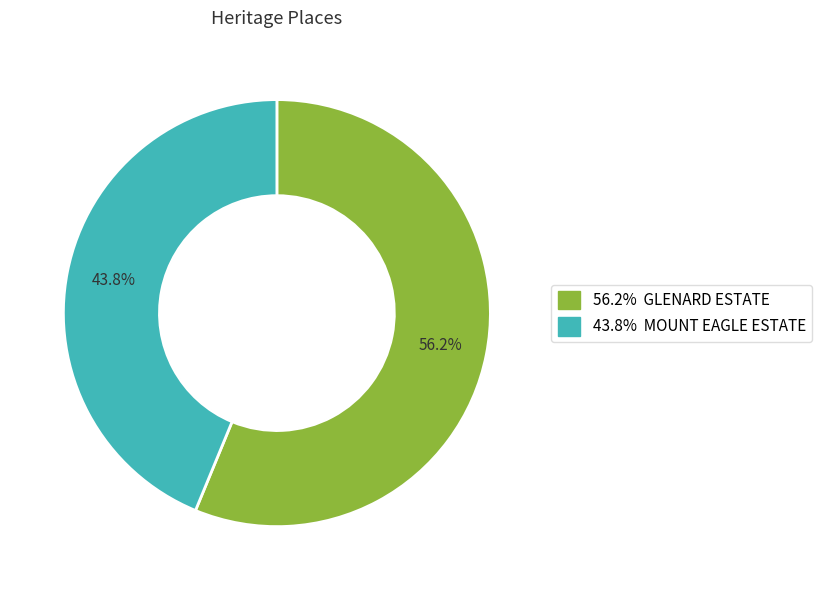

Is there a majority slice in this chart?

Yes